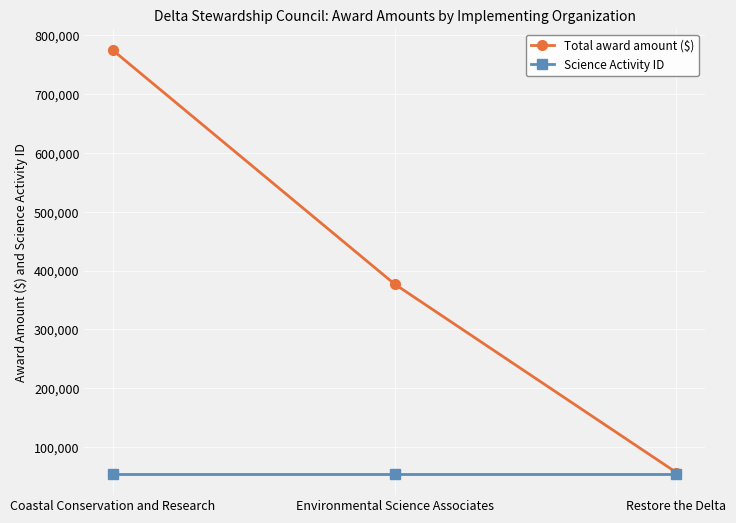

What is the average value of the Science Activity ID series?

54287.0